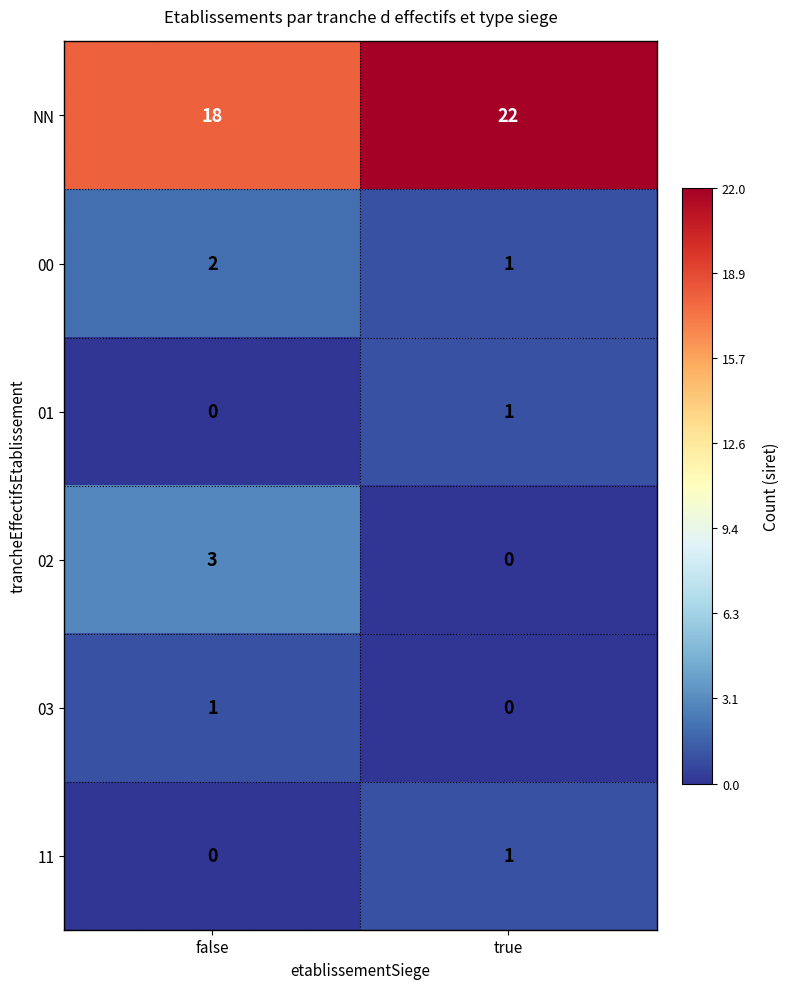

List the labels in order of 01 value, smallest first.

false, true